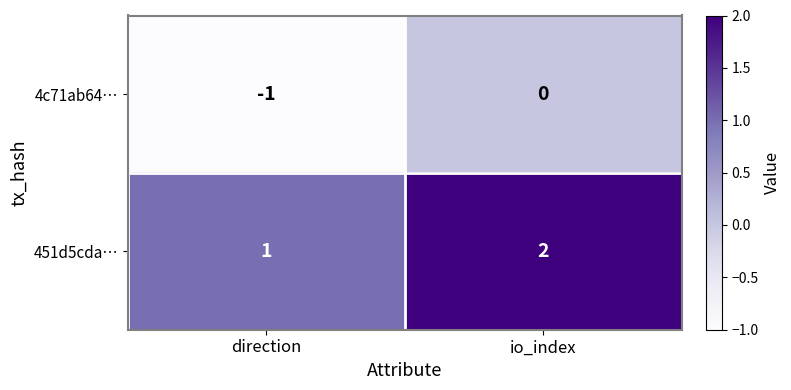

What is the sum of all 451d5cda… values?

3